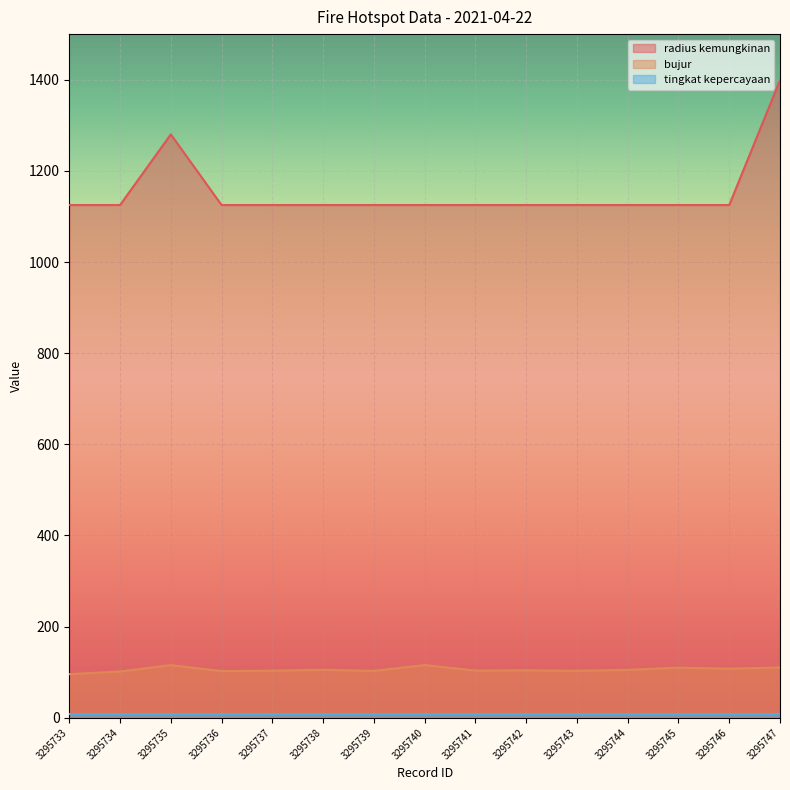

Which label corresponds to the smallest value in the chart?

3295733